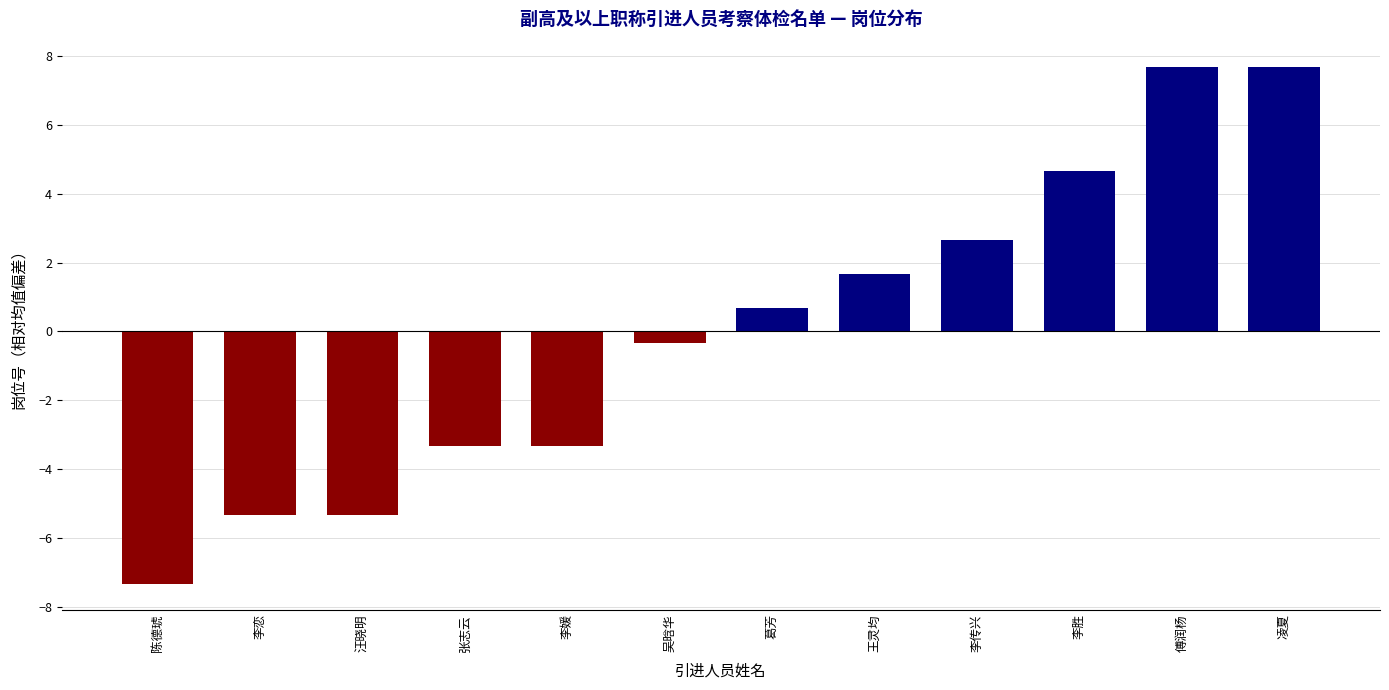

What is the minimum value shown in the chart?

-7.3